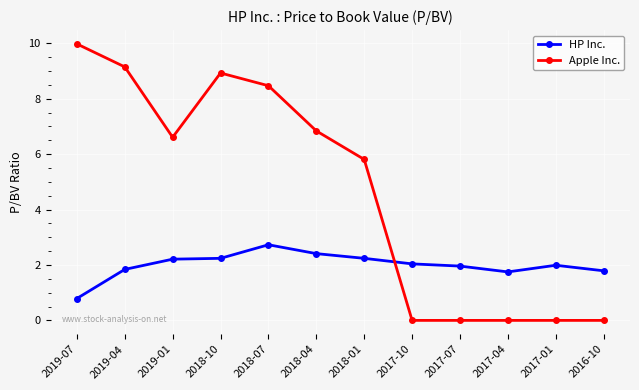

How many lines are shown in the chart?

2